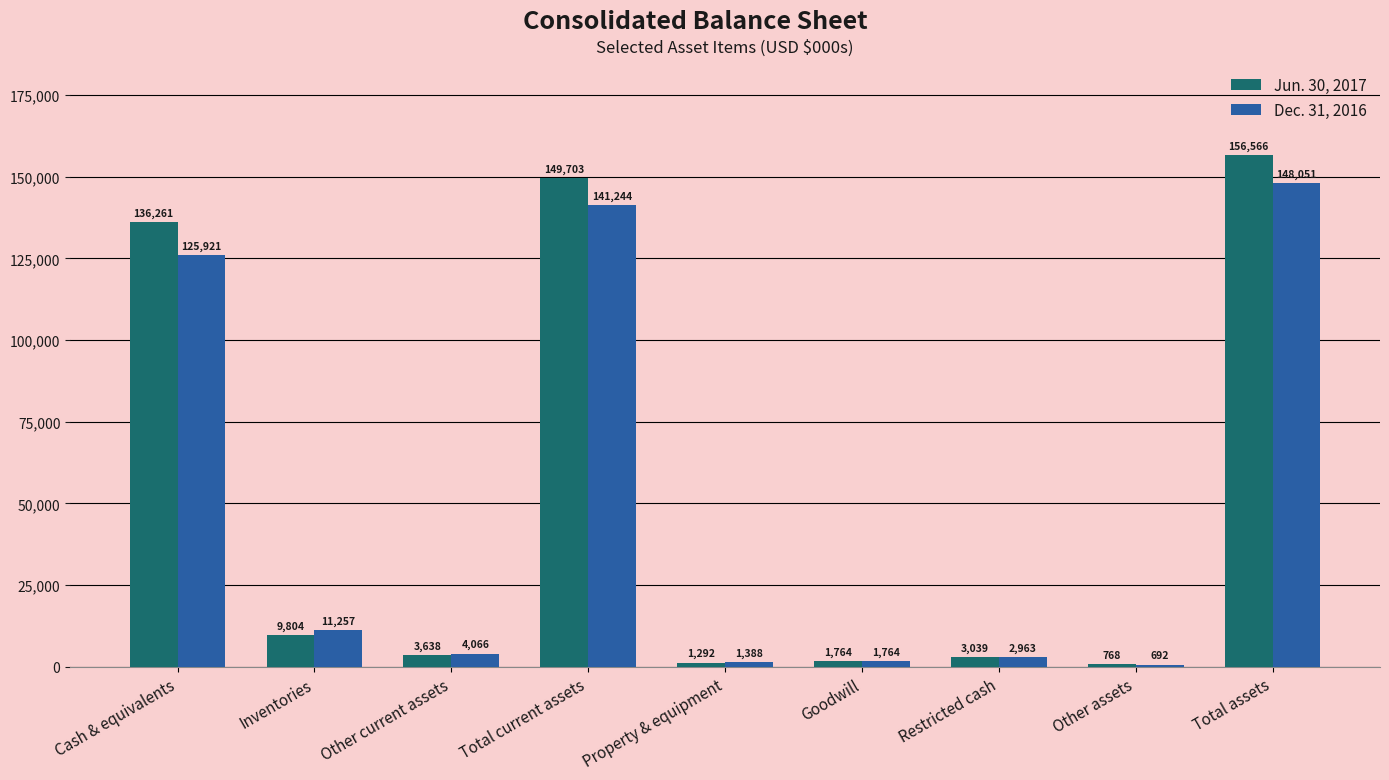

The Dec. 31, 2016 series shows 4254 at Inventories. True or false?

False